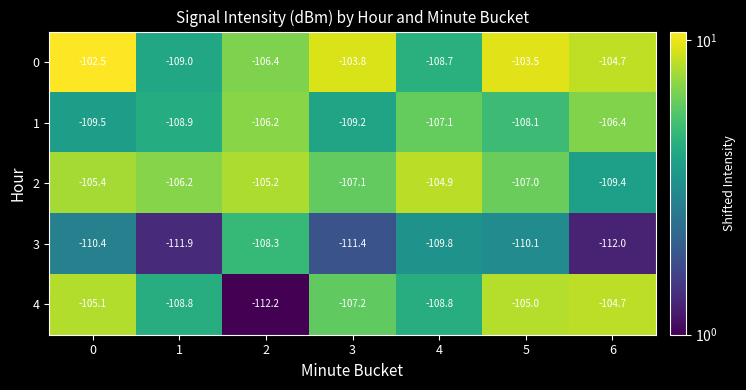

What is the difference between the highest and lowest values at 3?

7.6